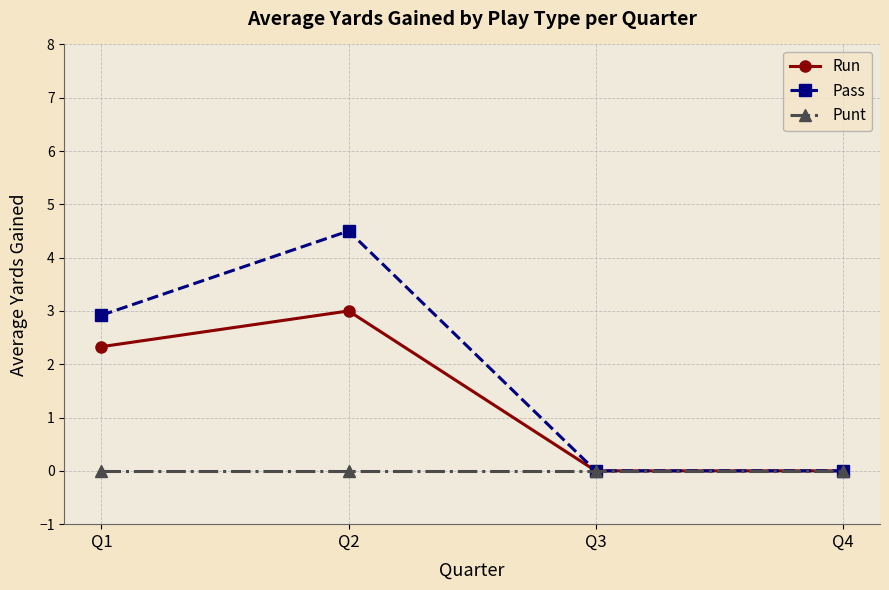

Count the number of categories in the chart.

4